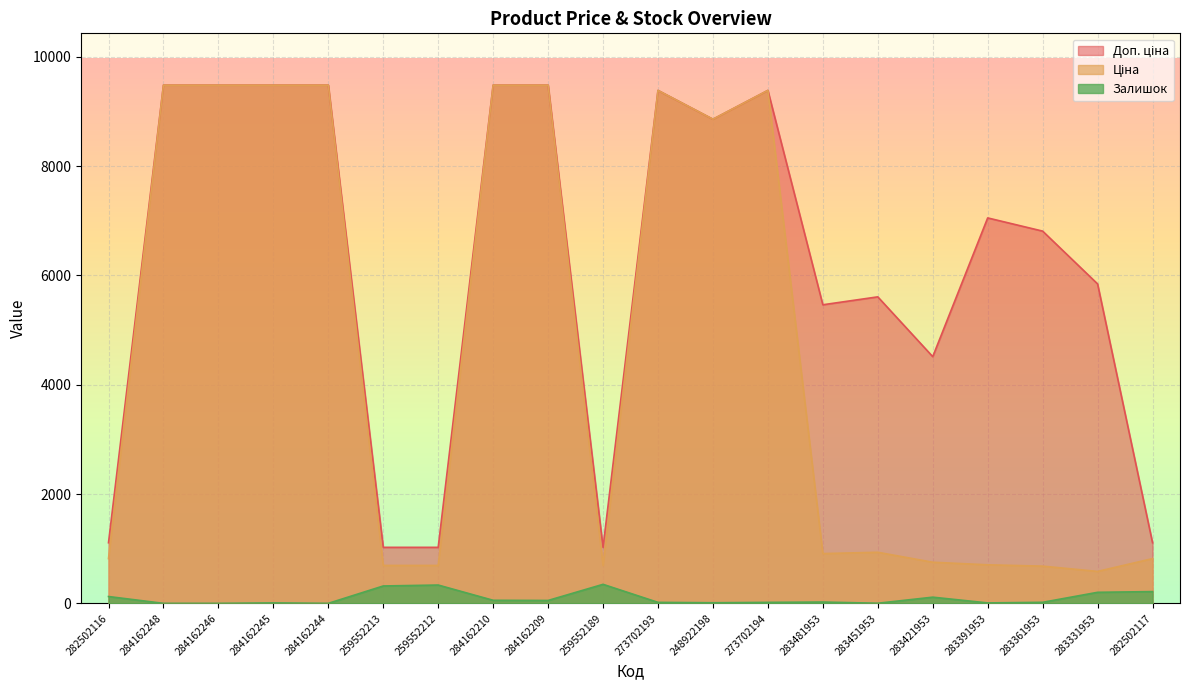

Reading left to right, list all the values displayed in this chart.

Ціна: 282502116=818.5	284162248=9480.1	284162246=9480.1	284162245=9480.1	284162244=9480.1	259552213=693.7	259552212=693.7	284162210=9480.1	284162209=9480.1	259552189=693.7	273702193=9384.0	248922198=8856.7	273702194=9384.0	283481953=910.4	283451953=934.5	283421953=752.2	283391953=705.1	283361953=681.0	283331953=584.4	282502117=818.5
Доп. ціна: 282502116=1109.2	284162248=9480.1	284162246=9480.1	284162245=9480.1	284162244=9480.1	259552213=1024.6	259552212=1024.6	284162210=9480.1	284162209=9480.1	259552189=1024.6	273702193=9384.0	248922198=8856.7	273702194=9384.0	283481953=5462.3	283451953=5607.2	283421953=4513.3	283391953=7051.3	283361953=6809.8	283331953=5843.9	282502117=1109.2
Залишок: 282502116=125.0	284162248=0.0	284162246=0.0	284162245=8.0	284162244=0.0	259552213=318.0	259552212=335.0	284162210=56.0	284162209=53.0	259552189=348.0	273702193=18.0	248922198=11.0	273702194=18.0	283481953=24.0	283451953=2.0	283421953=113.0	283391953=8.0	283361953=19.0	283331953=202.0	282502117=215.0